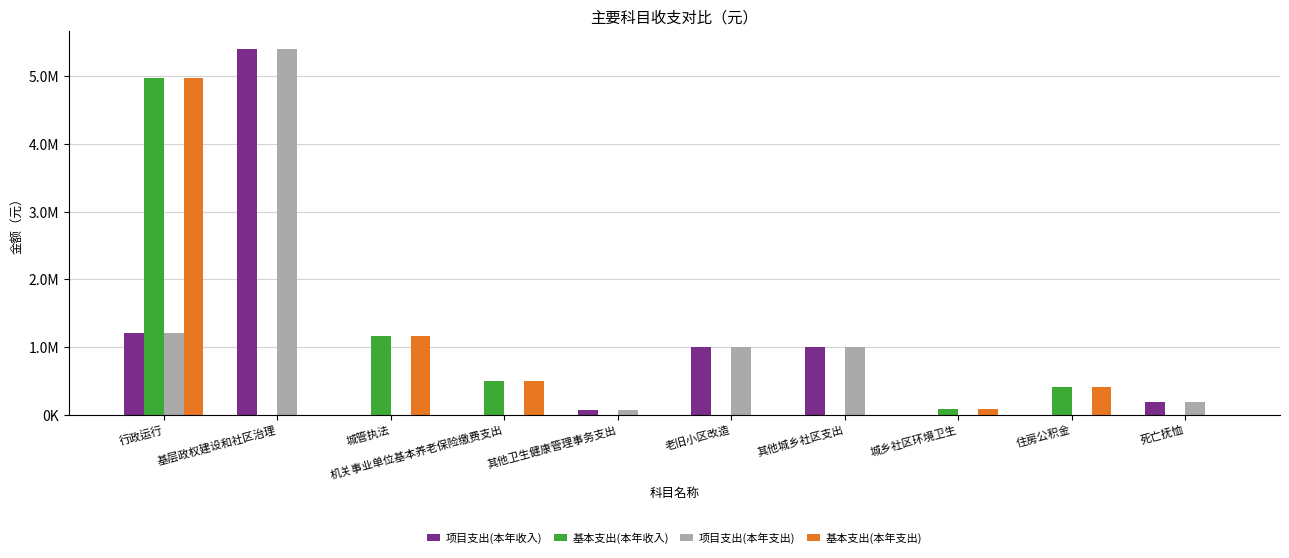

What is the maximum value shown in the chart?

5399996.0